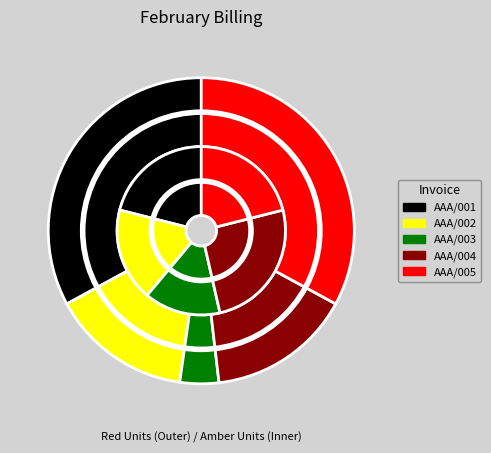

To the nearest percent, what percentage of the pie is AAA/005?

33%